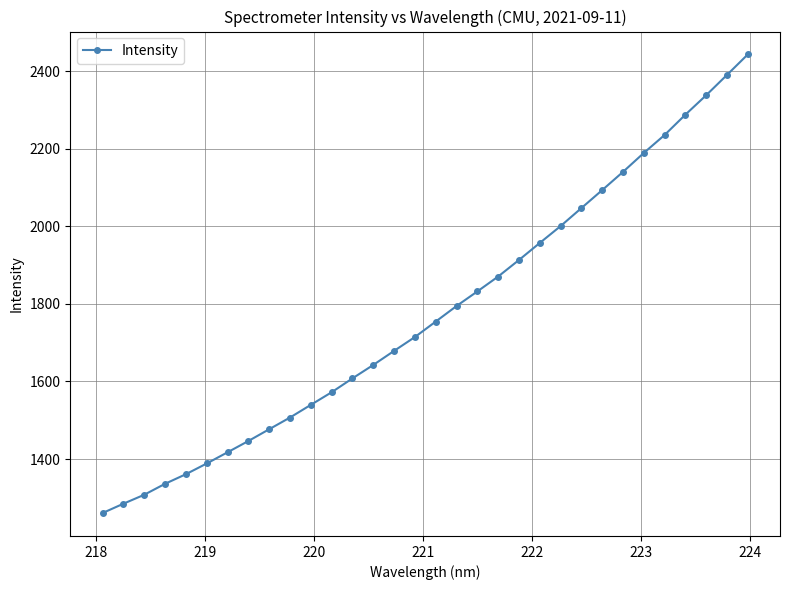

What is the value of the 21st point from the left?

1913.4